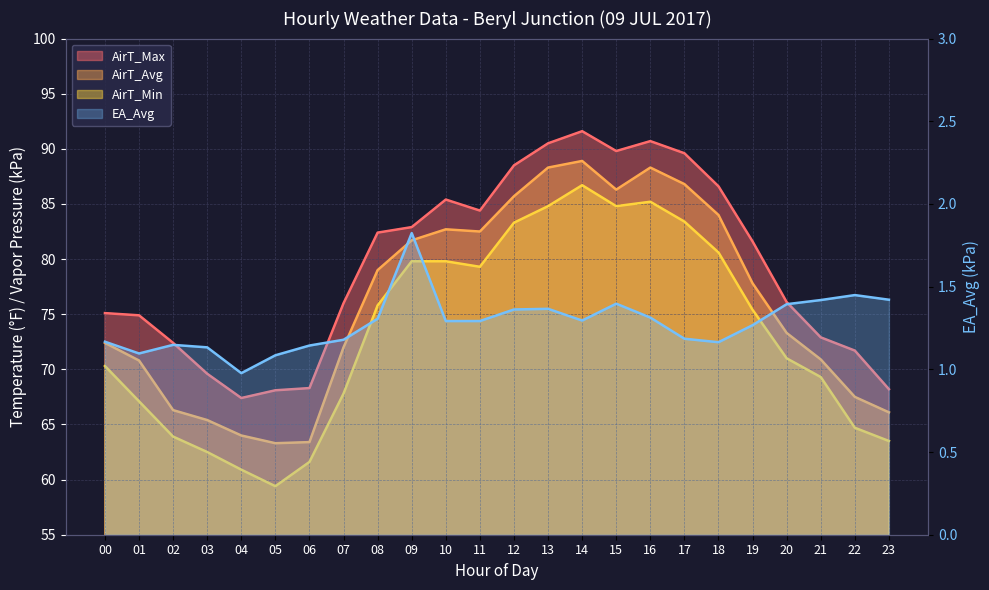

How many lines are shown in the chart?

4